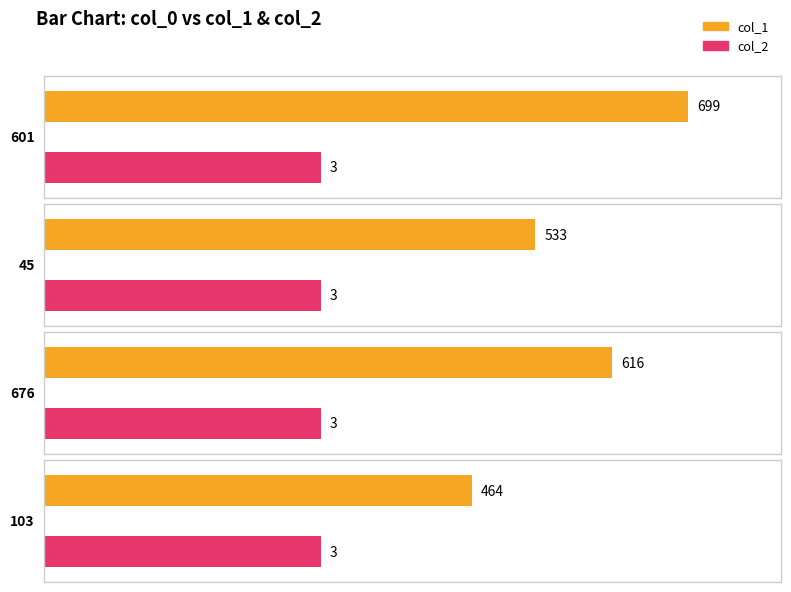

Is it true that col_2 equals 4 at 103?

False